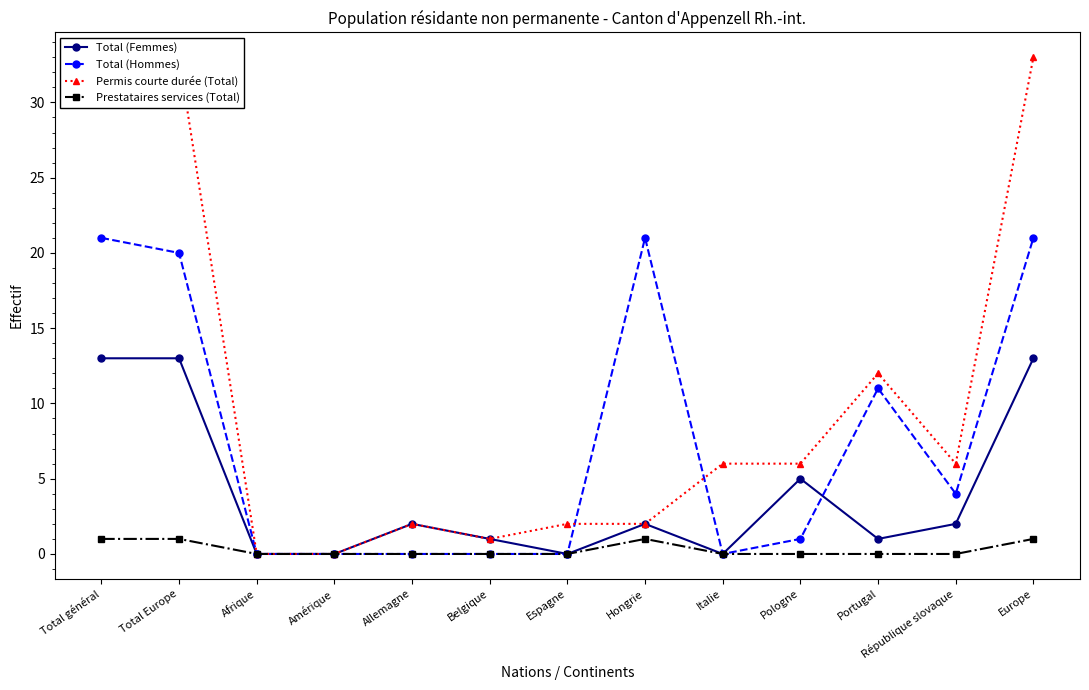

Does the chart have visible grid lines?

No